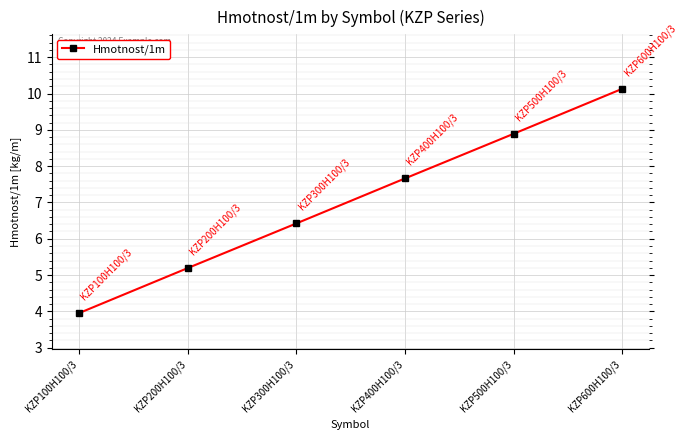

Count the number of values greater than 7.

3